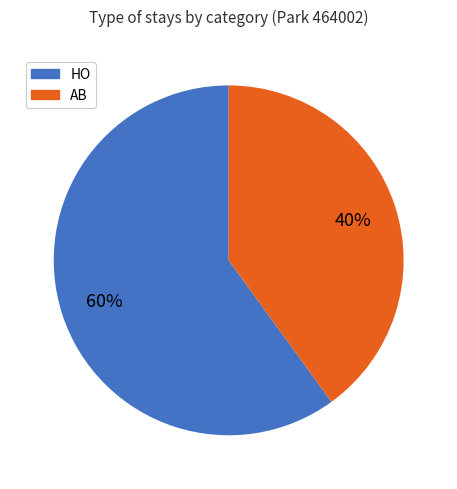

Is AB the majority of the pie?

No